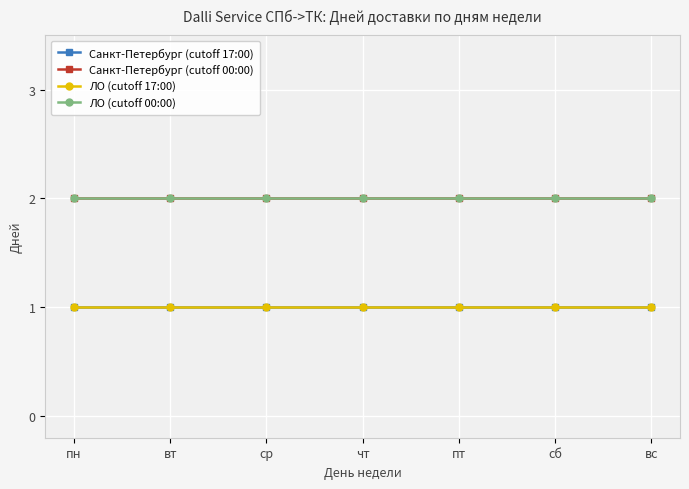

What is the average value of the Санкт-Петербург (cutoff 17:00) series?

1